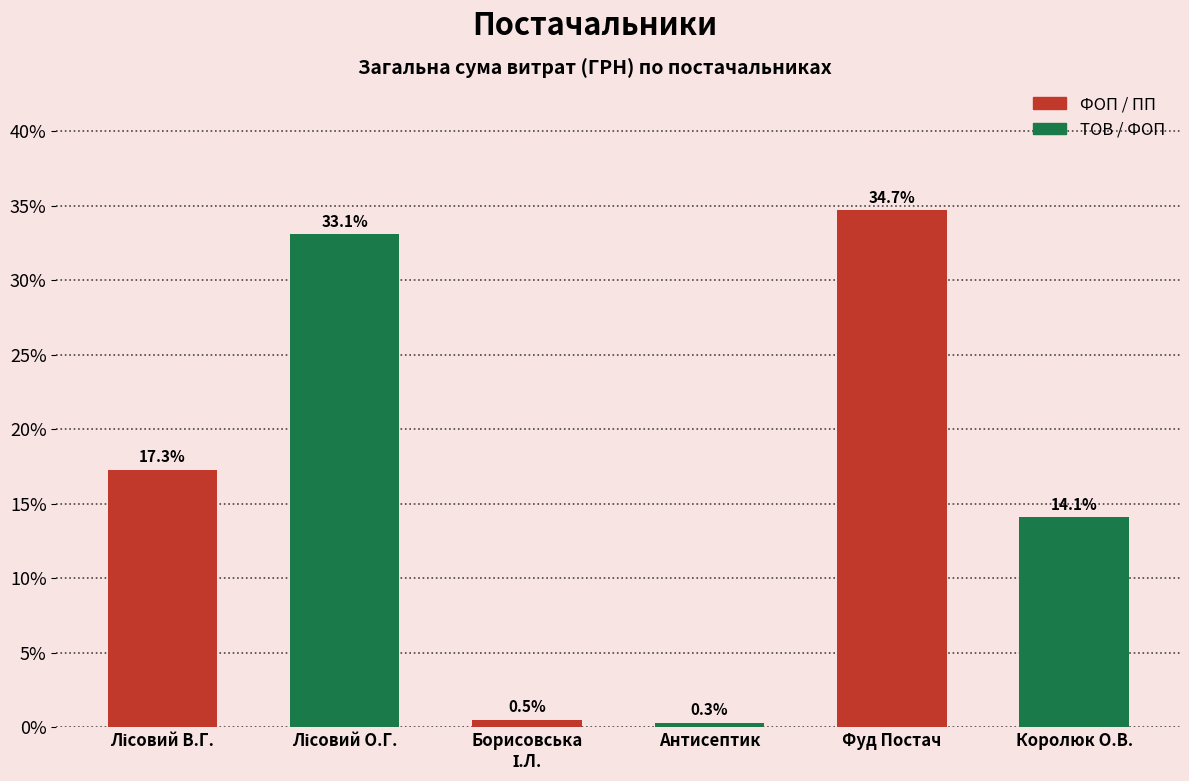

True or false: the data shows 23.1 at Королюк О.В..

False